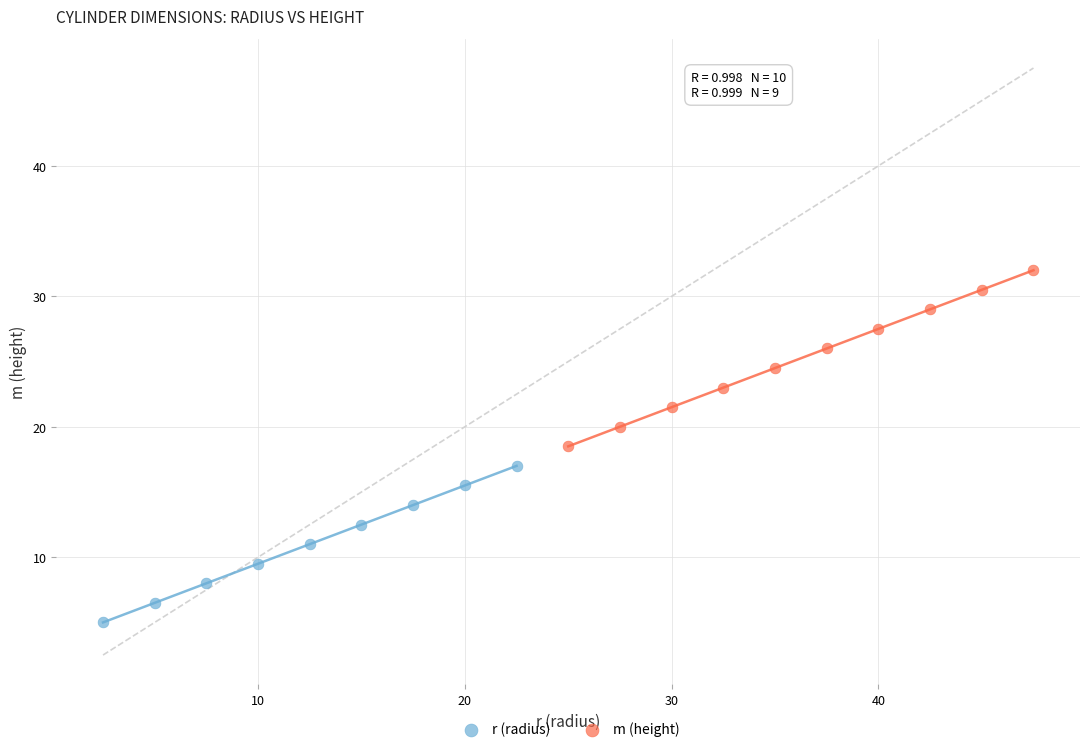

Which series reaches the maximum Y coordinate?

m (height)